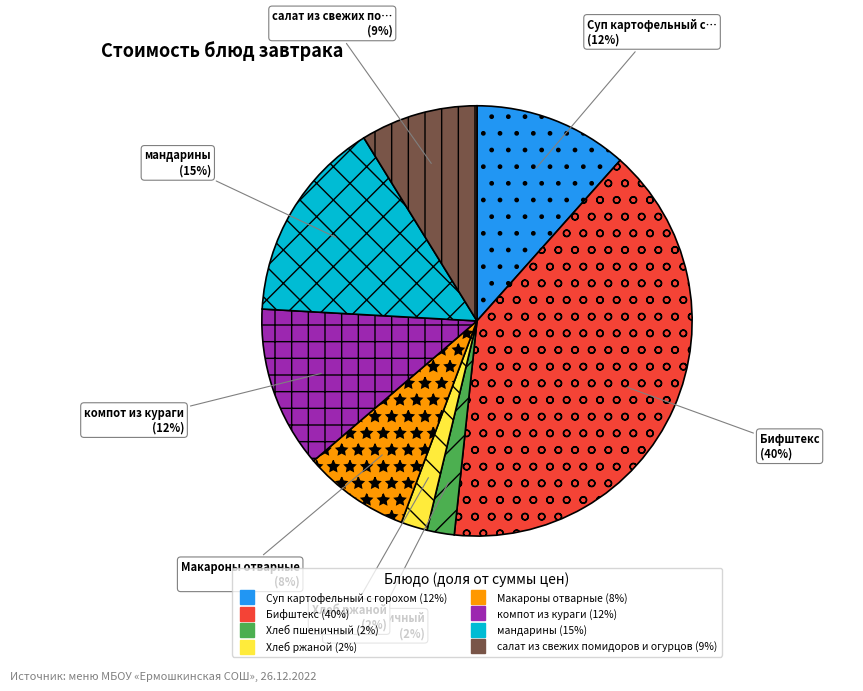

To the nearest percent, what is the combined percentage of Хлеб пшеничный and салат из свежих помидоров и огурцов?

11%